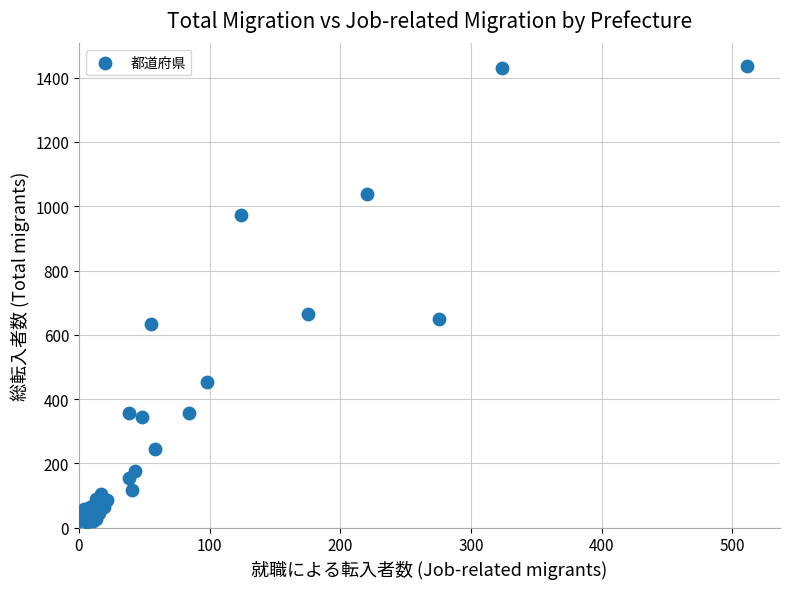

What Y value in the scatter plot is closest to 726?

665.0